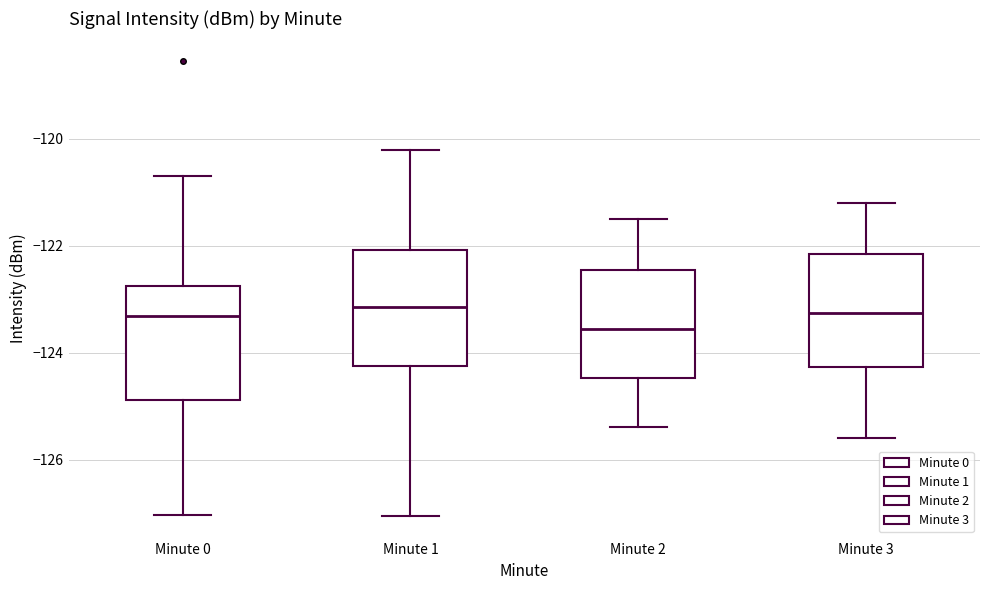

Reading left to right, transcribe this box plot: for each box, give where its median line is, the range the box spans, and where its two whiskers end, as read against the y-axis. The values are not printed on the chart, so give them approximately, as read against the axis.

Minute 0: median -123.4, box -124.8 to -122.8, whiskers -127.0 to -120.6
Minute 1: median -123.2, box -124.2 to -122.0, whiskers -127.0 to -120.2
Minute 2: median -123.6, box -124.4 to -122.4, whiskers -125.4 to -121.4
Minute 3: median -123.2, box -124.2 to -122.2, whiskers -125.6 to -121.2